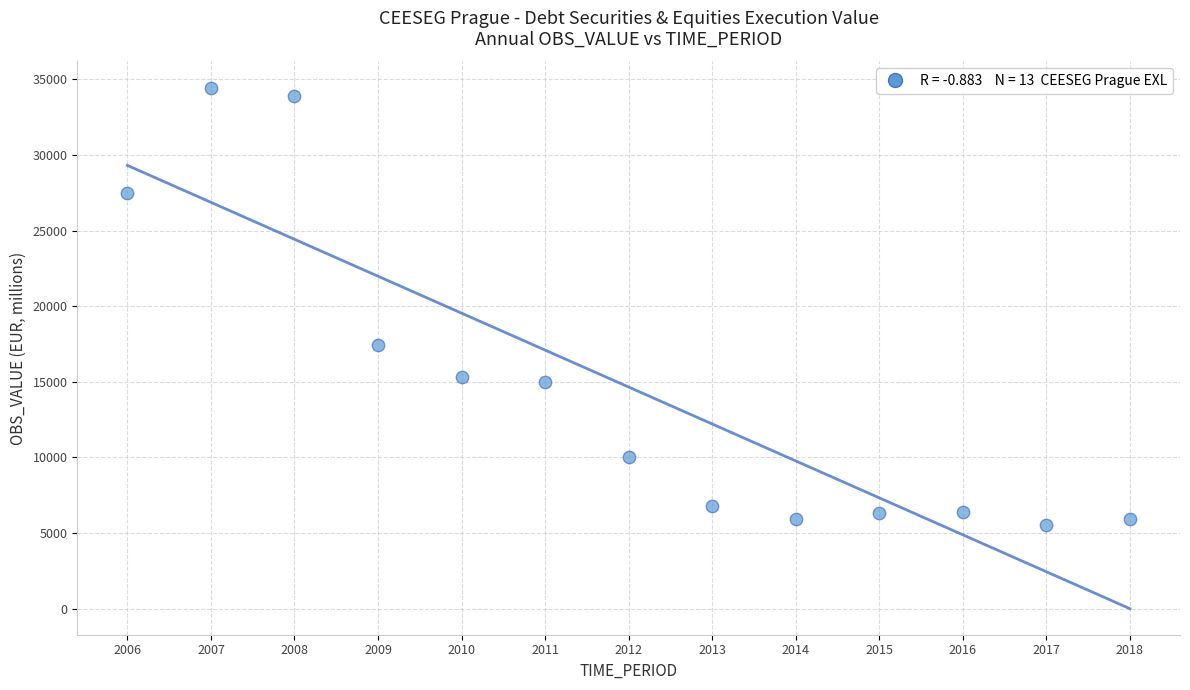

What is the range of X values (max minus min)?

12.0